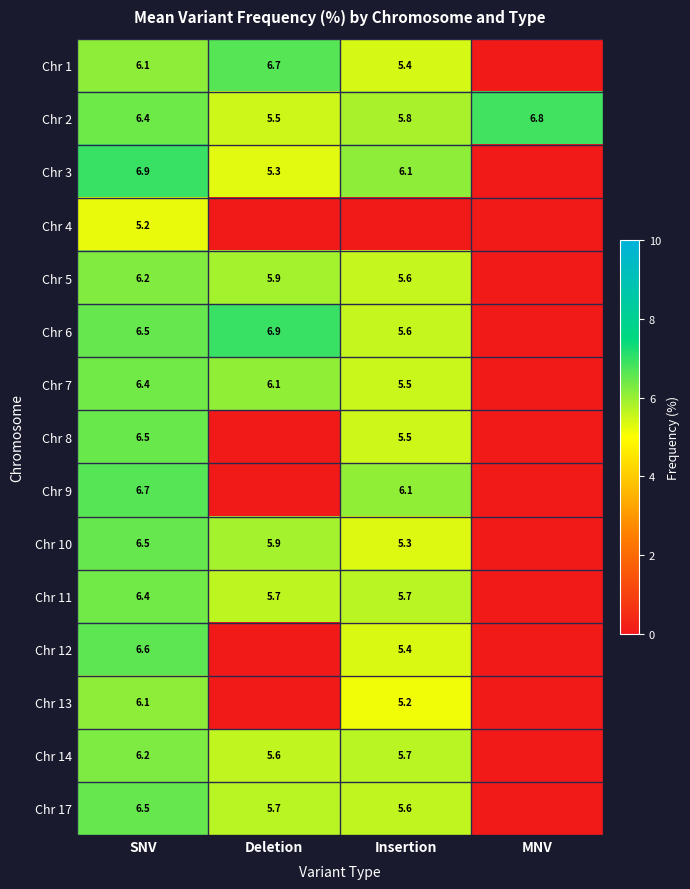

Is it true that Chr 12 equals 6.6 at SNV?

True